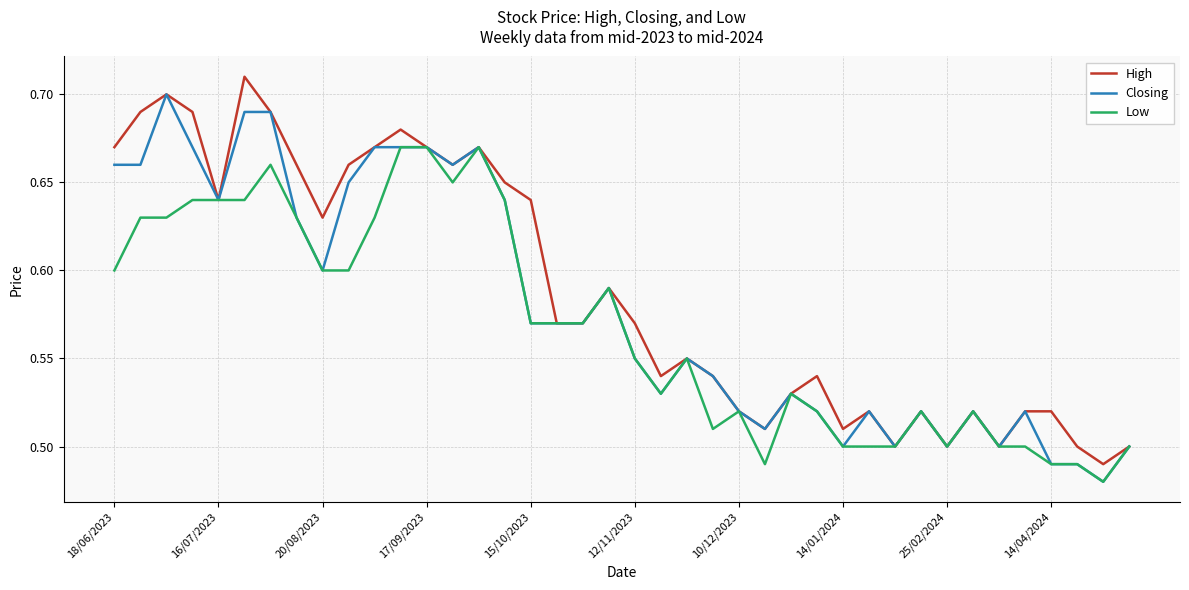

List the series in order of their overall mean, lowest first.

Low, Closing, High